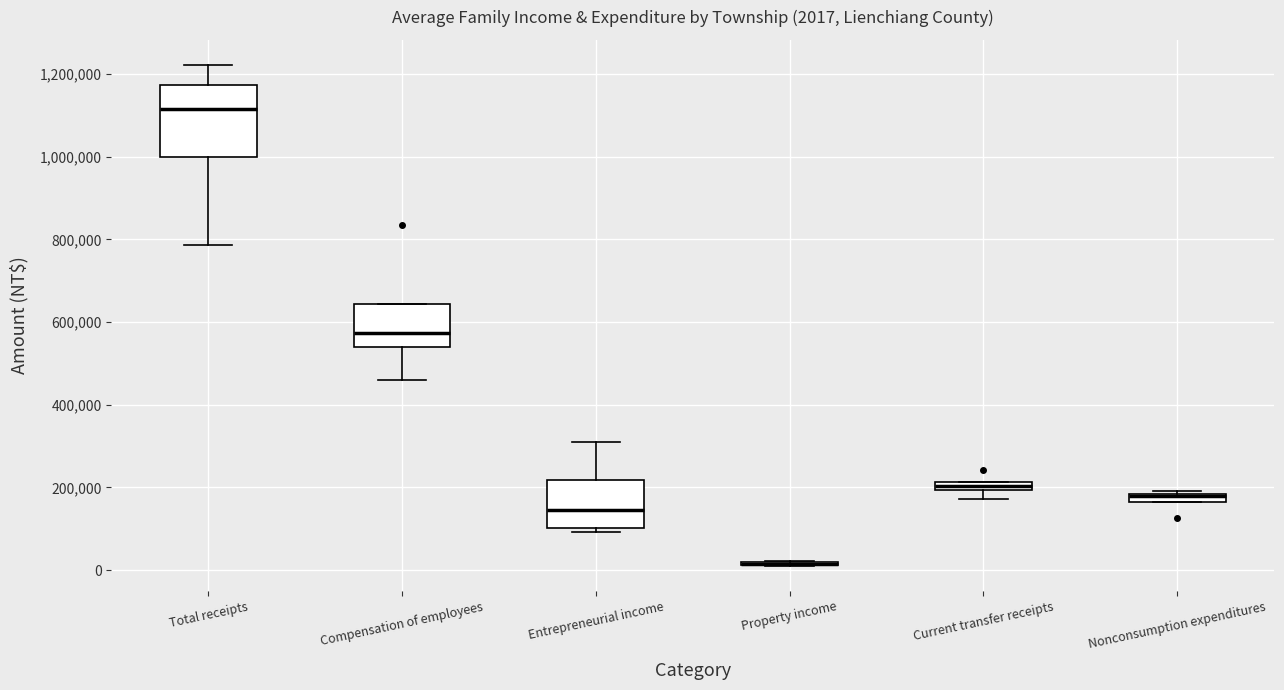

Comparing the boxes themselves (not the whiskers), which one is the tallest?

Total receipts